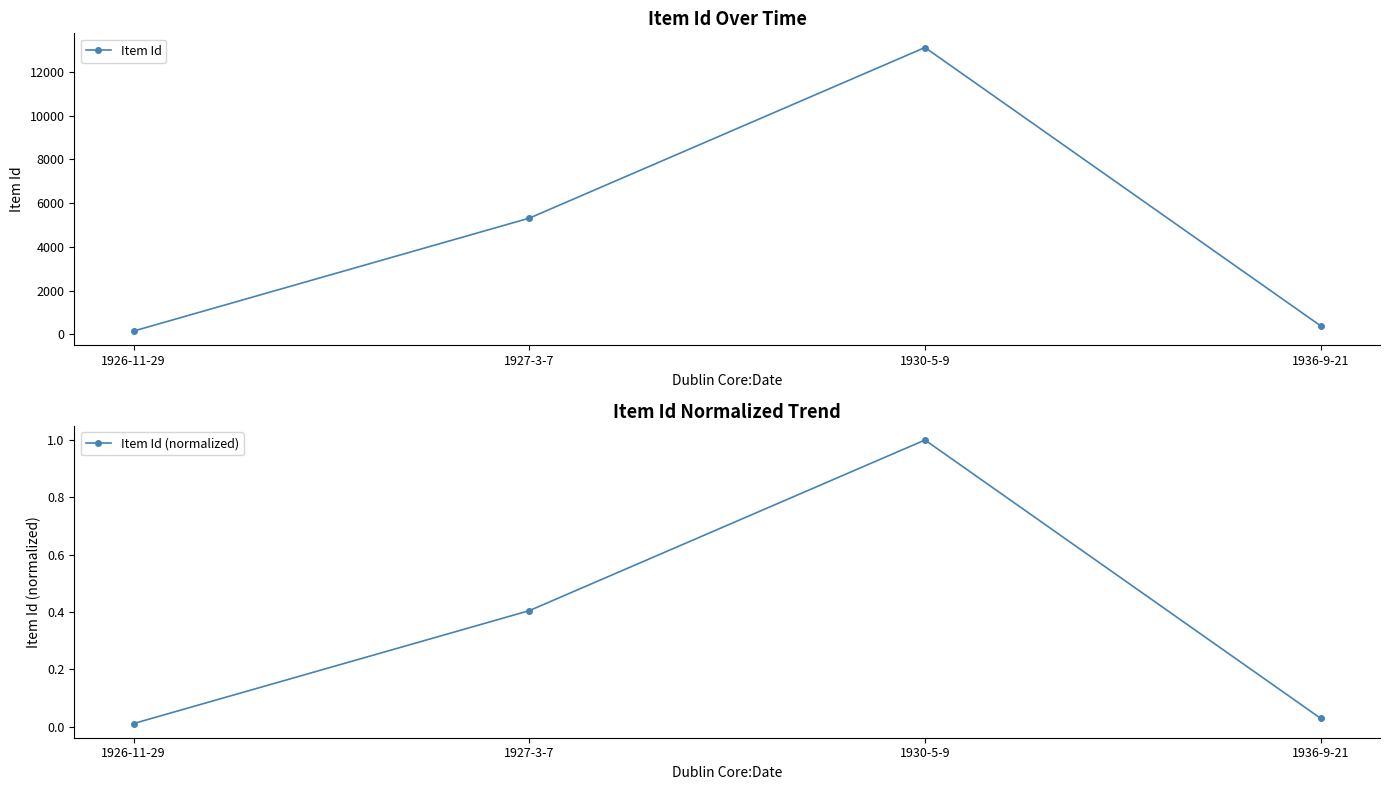

How many lines are shown in the chart?

2